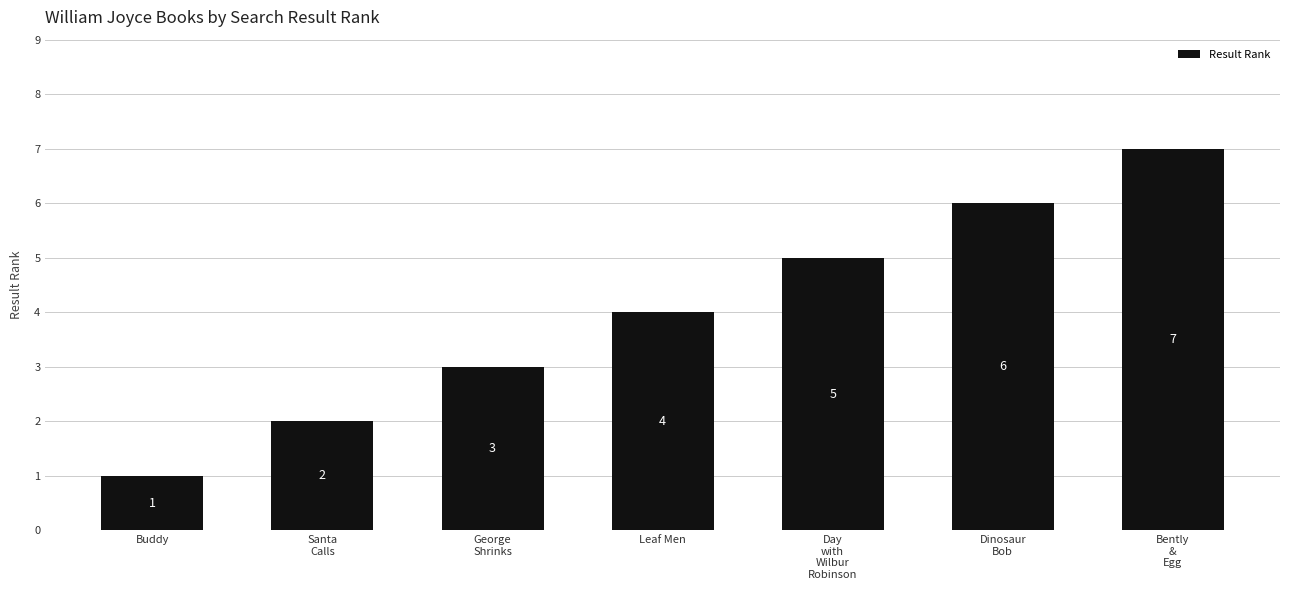

What is the difference between the values at Bently
&
Egg and Santa
Calls?

5